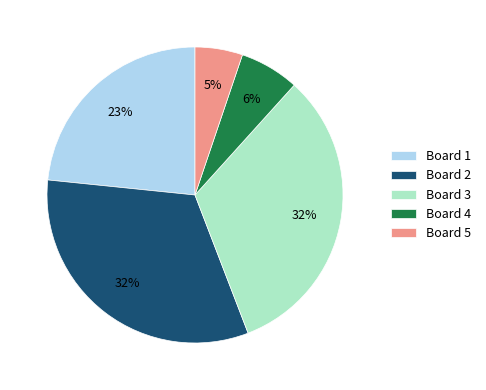

Which category has the smallest portion of the pie?

Board 5